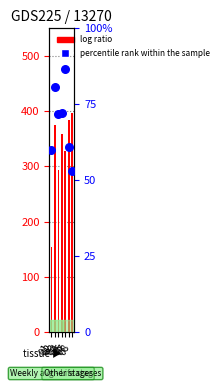

Which series has the largest Y range (max minus min)?

log ratio